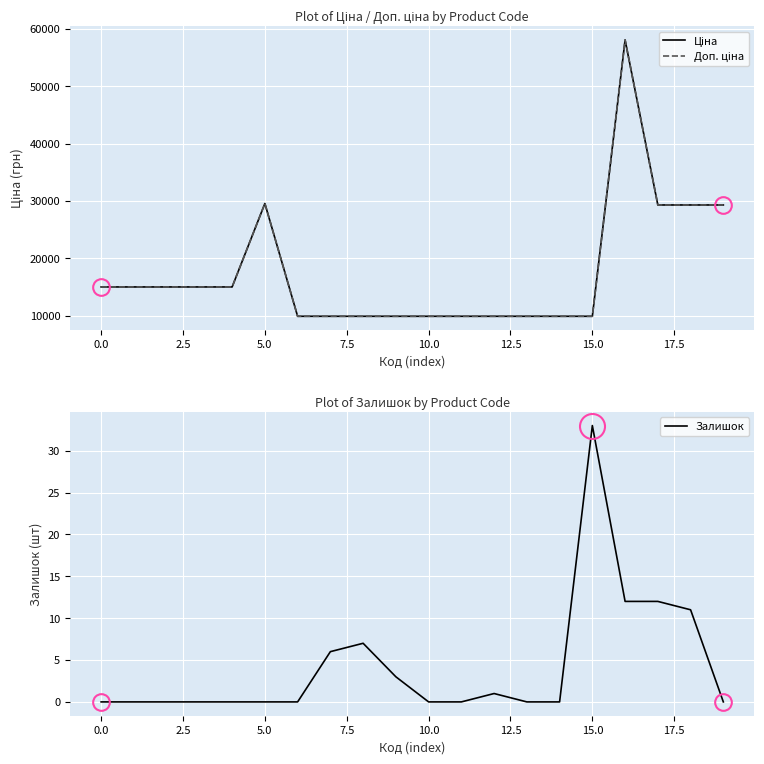

Which series has the widest spread of values?

Ціна